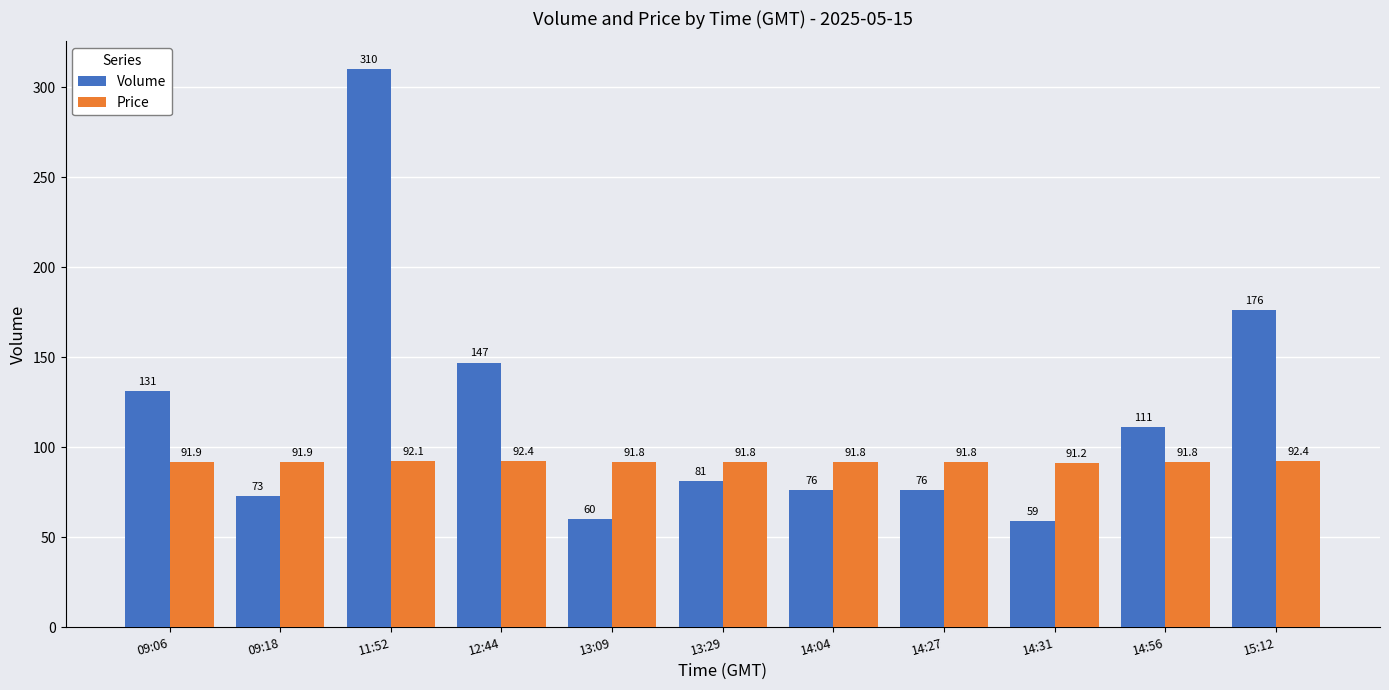

True or false: Price has a value of 25.0 at 13:09.

False